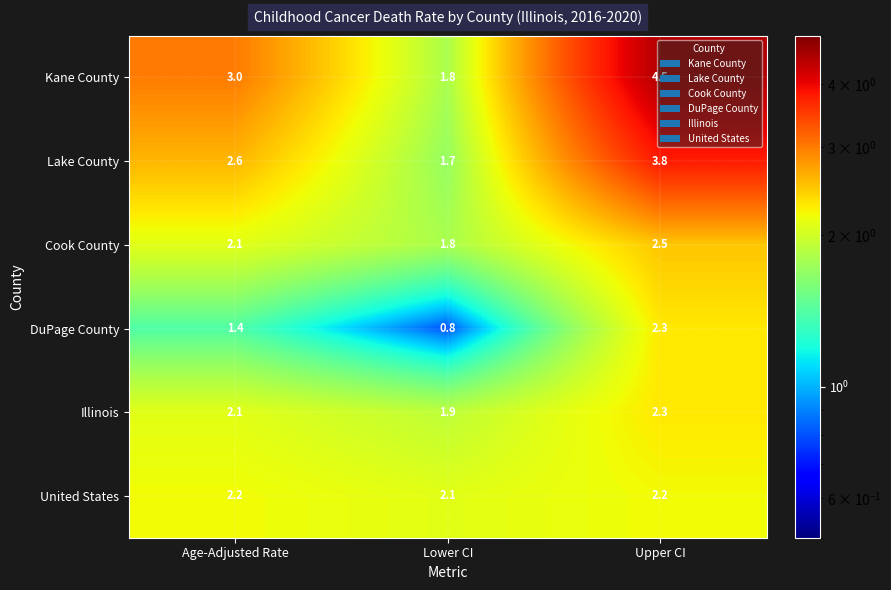

At which category does the chart reach its peak across all series?

Upper CI